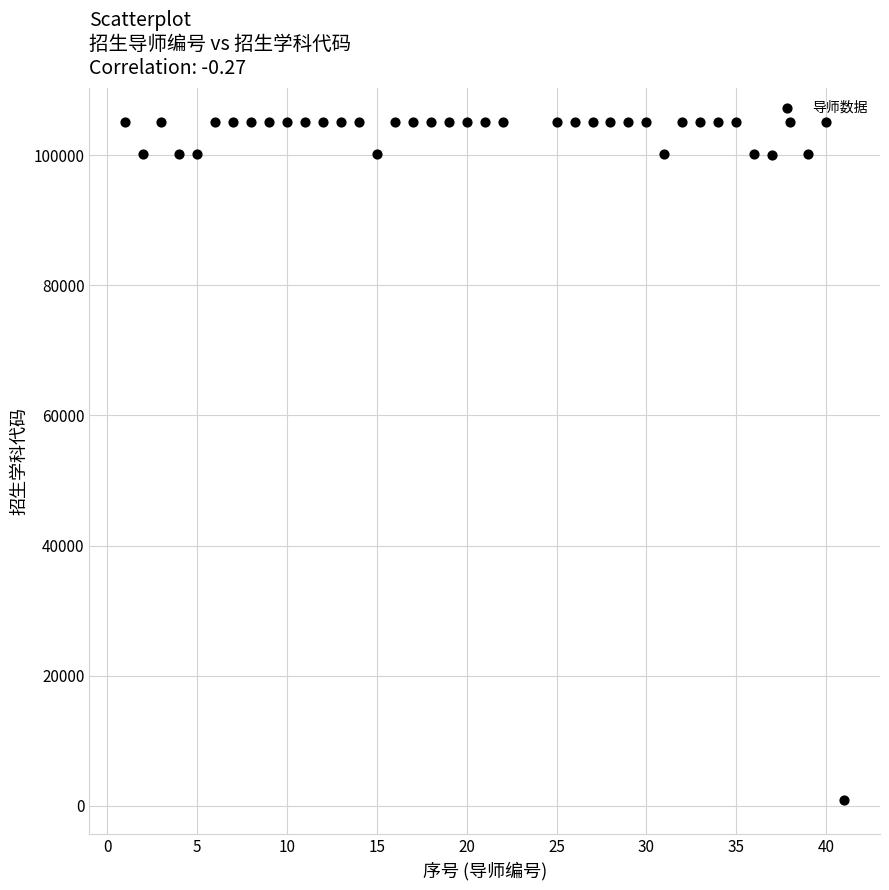

What is the range of Y values (max minus min)?

104260